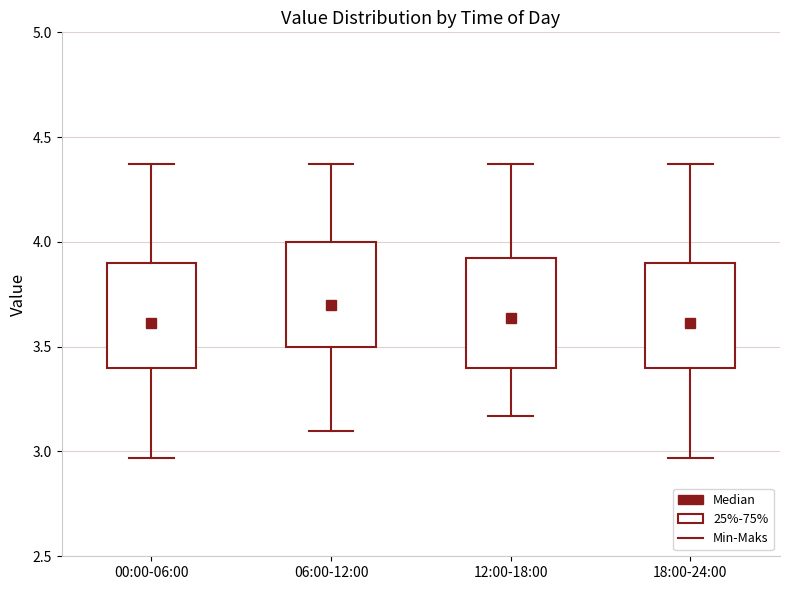

Where does the upper whisker of the box for 12:00-18:00 end on the y-axis? The values are not printed on the chart, so give them approximately, as read against the axis.

4.35